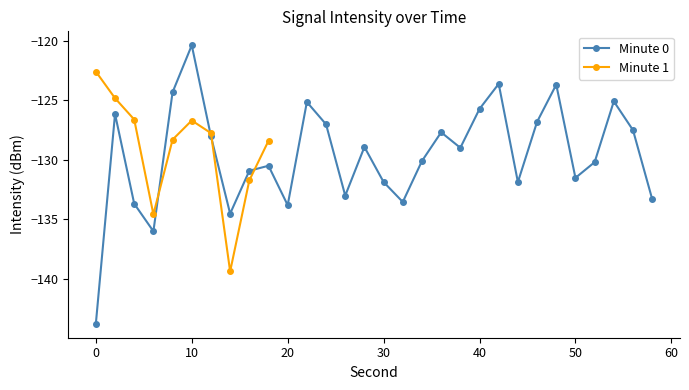

At which label does Minute 0 reach its peak?

10